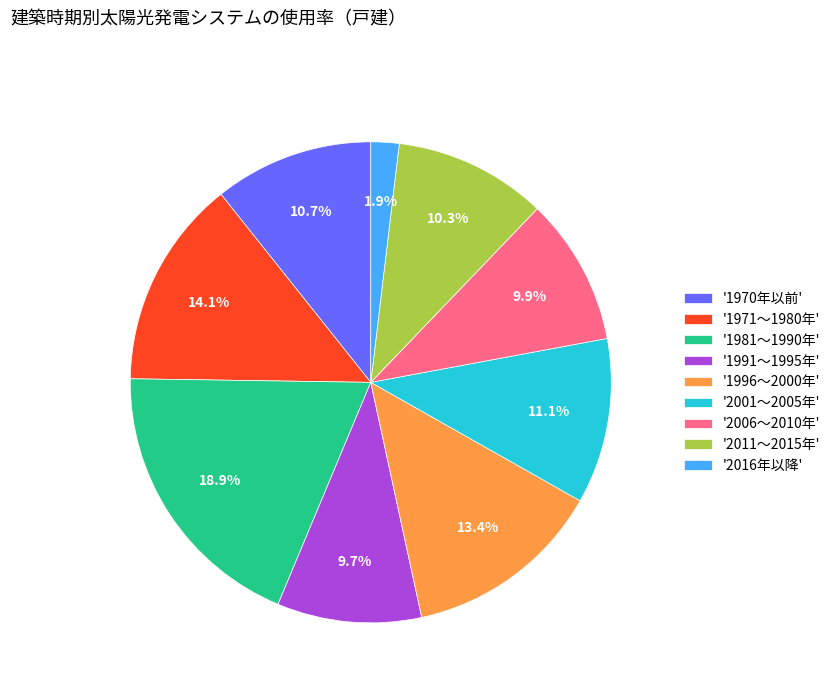

Which has a higher value, '2001～2005年' or '1991～1995年'?

'2001～2005年'